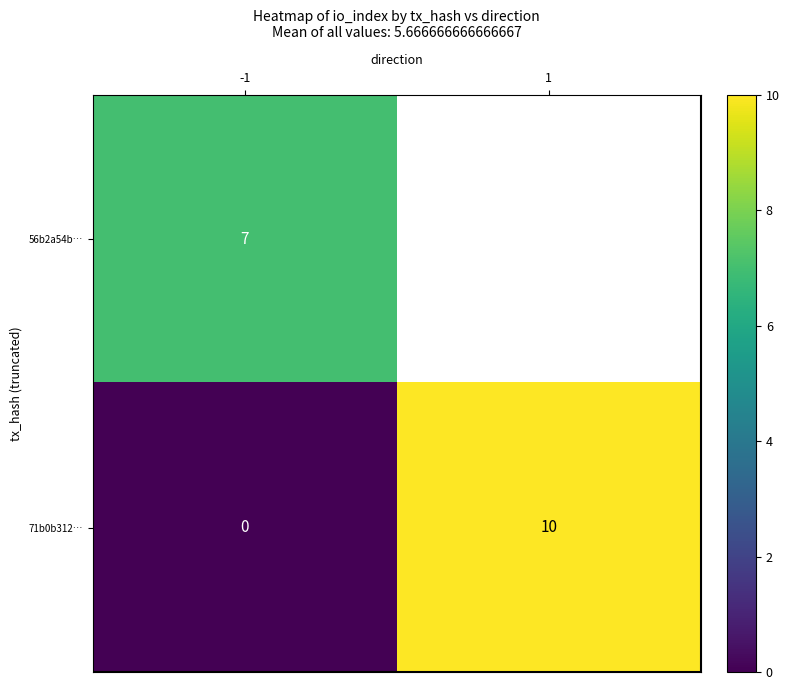

List the labels in order of 71b0b312… value, largest first.

1, -1